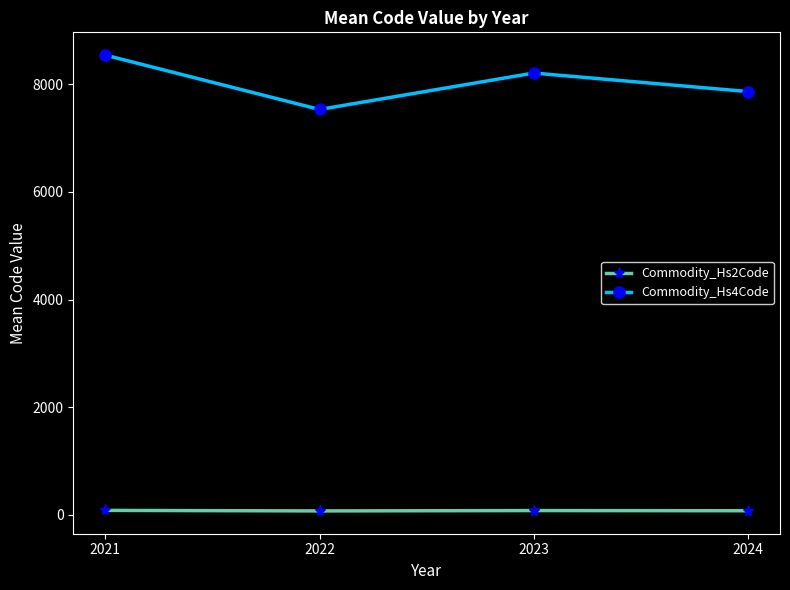

What is the difference between the maximum and minimum values in the Commodity_Hs2Code series?

9.9